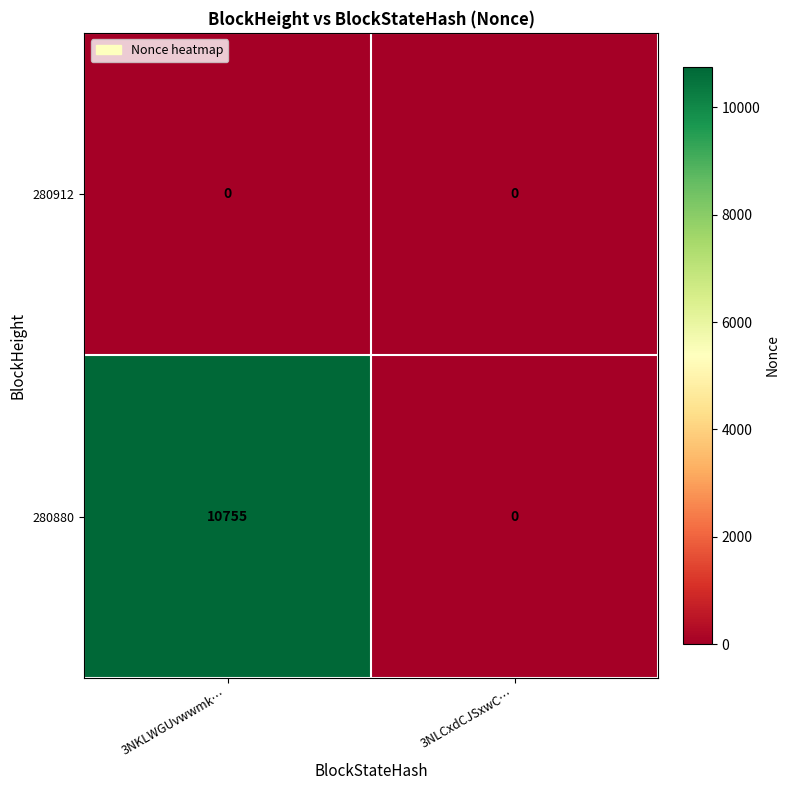

Which series changed the most between 3NKLWGUvwwmk… and 3NLCxdCJSxwC…?

280880